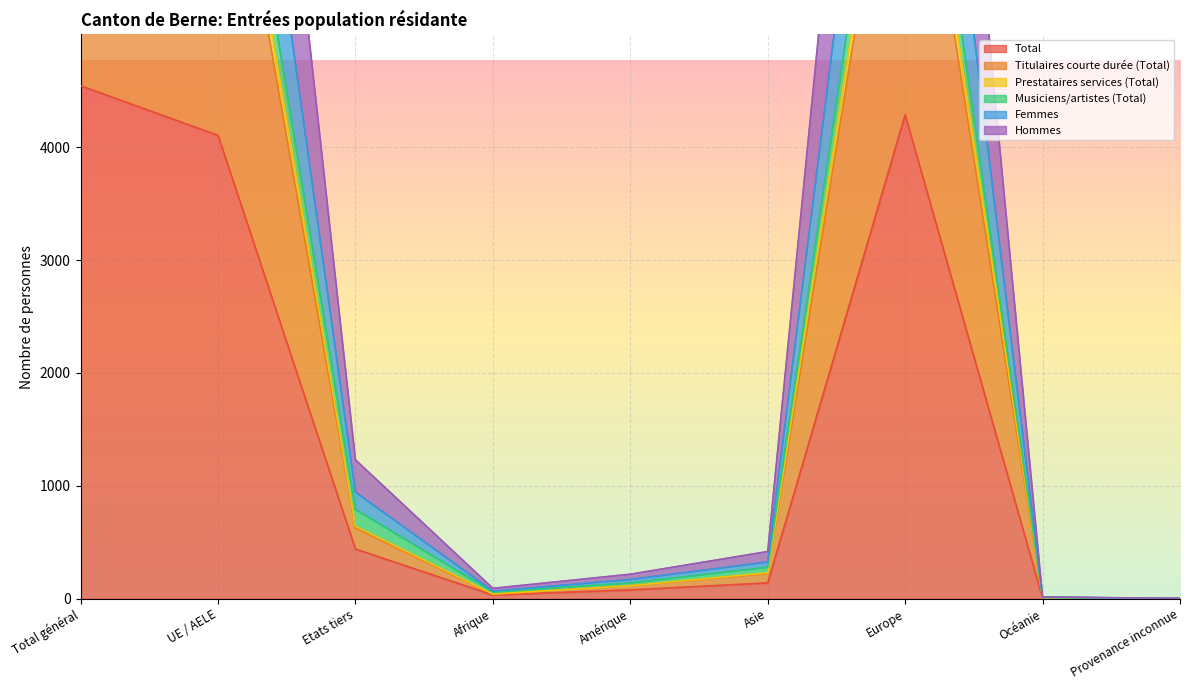

Is it true that Total equals 4287 at Europe?

True